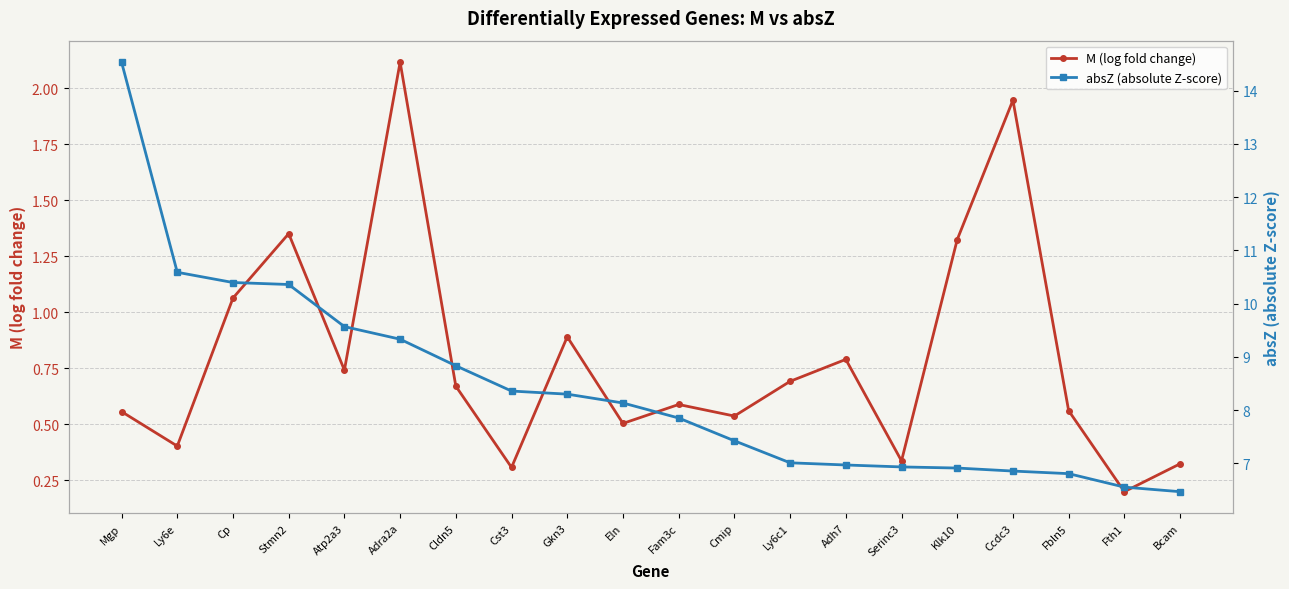

True or false: absZ (absolute Z-score) and M (log fold change) cross at least once.

False